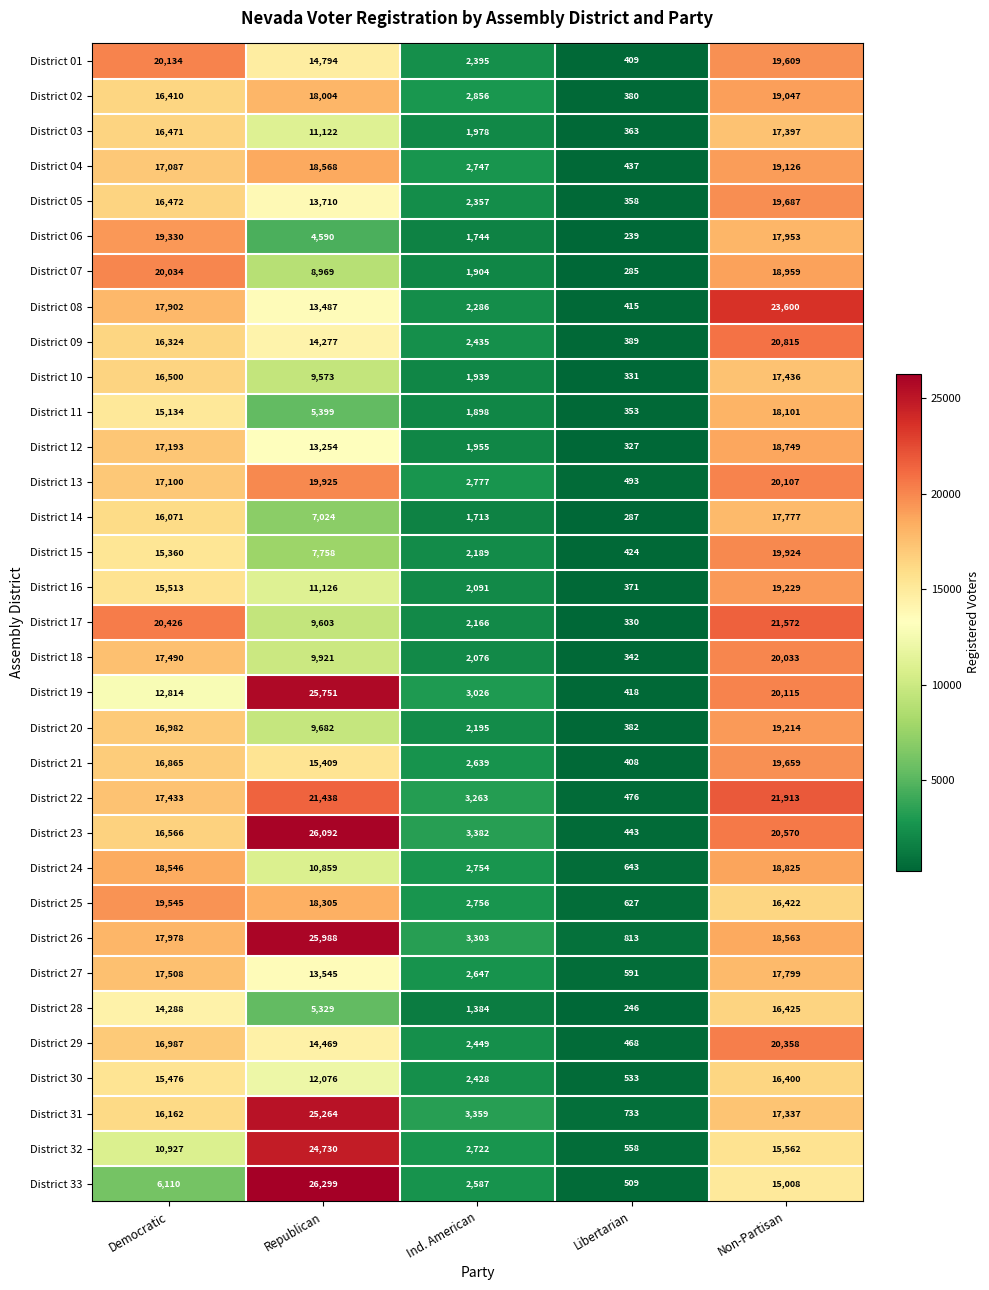

Is the value of District 23 at Non-Partisan greater than the value of District 28 at Democratic?

Yes